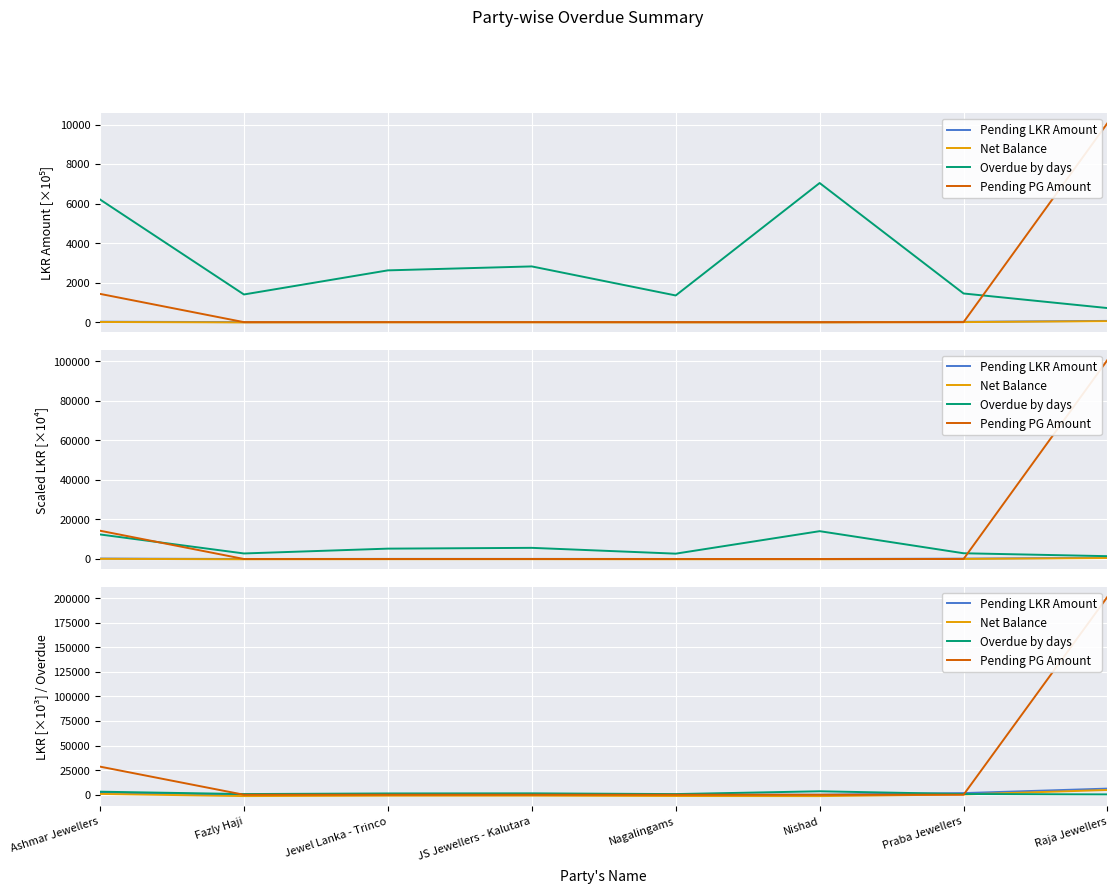

What is the maximum value shown in the chart?

201482.0